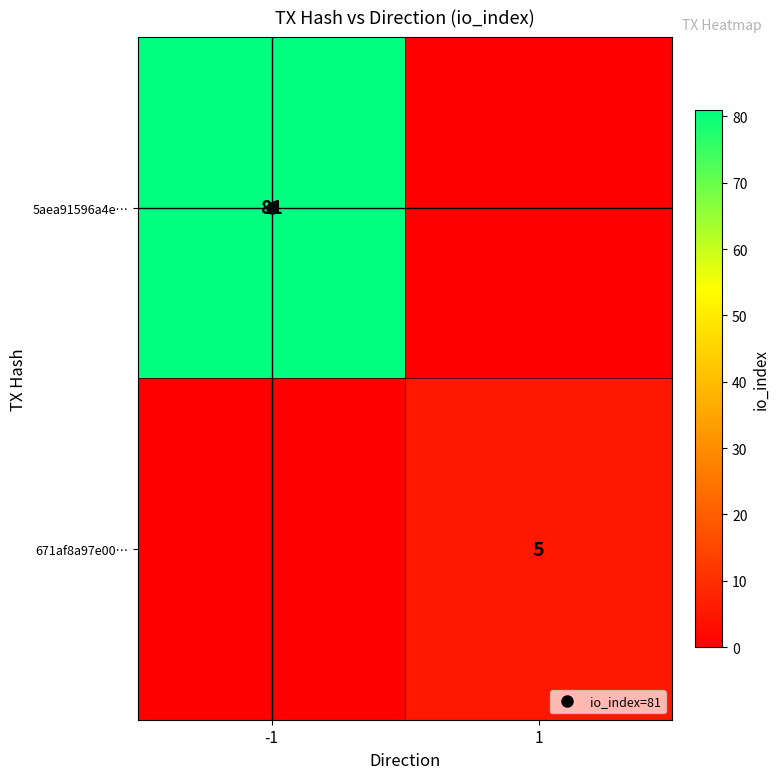

At 1, list the series in order from largest to smallest.

671af8a97e00…, 5aea91596a4e…